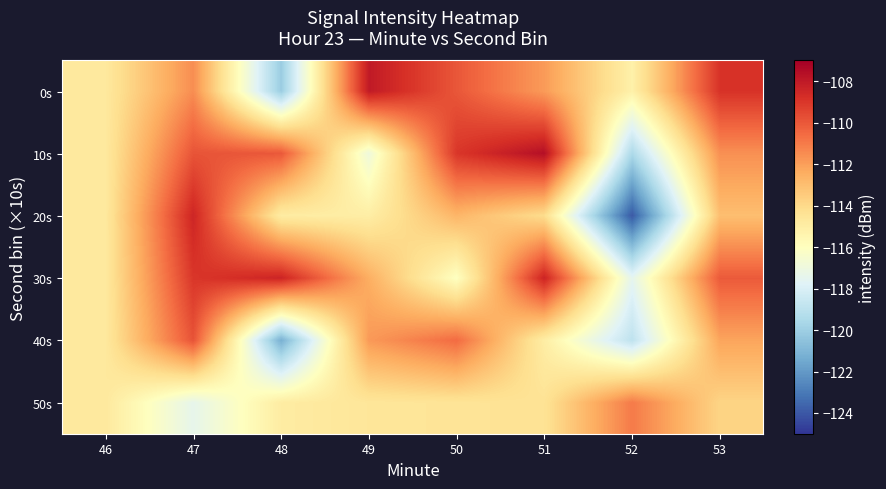

Reading right to left, what are all the values shown in this chart?

0s: 53=-108.9	52=-115.2	51=-111.9	50=-110.0	49=-108.0	48=-120.1	47=-111.5	46=-114.7
10s: 53=-111.6	52=-119.5	51=-107.6	50=-109.0	49=-116.9	48=-110.0	47=-109.9	46=-114.7
20s: 53=-113.0	52=-123.9	51=-114.1	50=-112.7	49=-115.0	48=-114.9	47=-108.4	46=-114.7
30s: 53=-110.1	52=-117.5	51=-108.4	50=-116.1	49=-112.5	48=-108.4	47=-109.0	46=-114.7
40s: 53=-112.2	52=-118.9	51=-115.0	50=-110.6	49=-111.9	48=-121.2	47=-109.9	46=-114.7
50s: 53=-113.8	52=-111.0	51=-114.4	50=-114.5	49=-114.6	48=-114.9	47=-117.4	46=-114.7